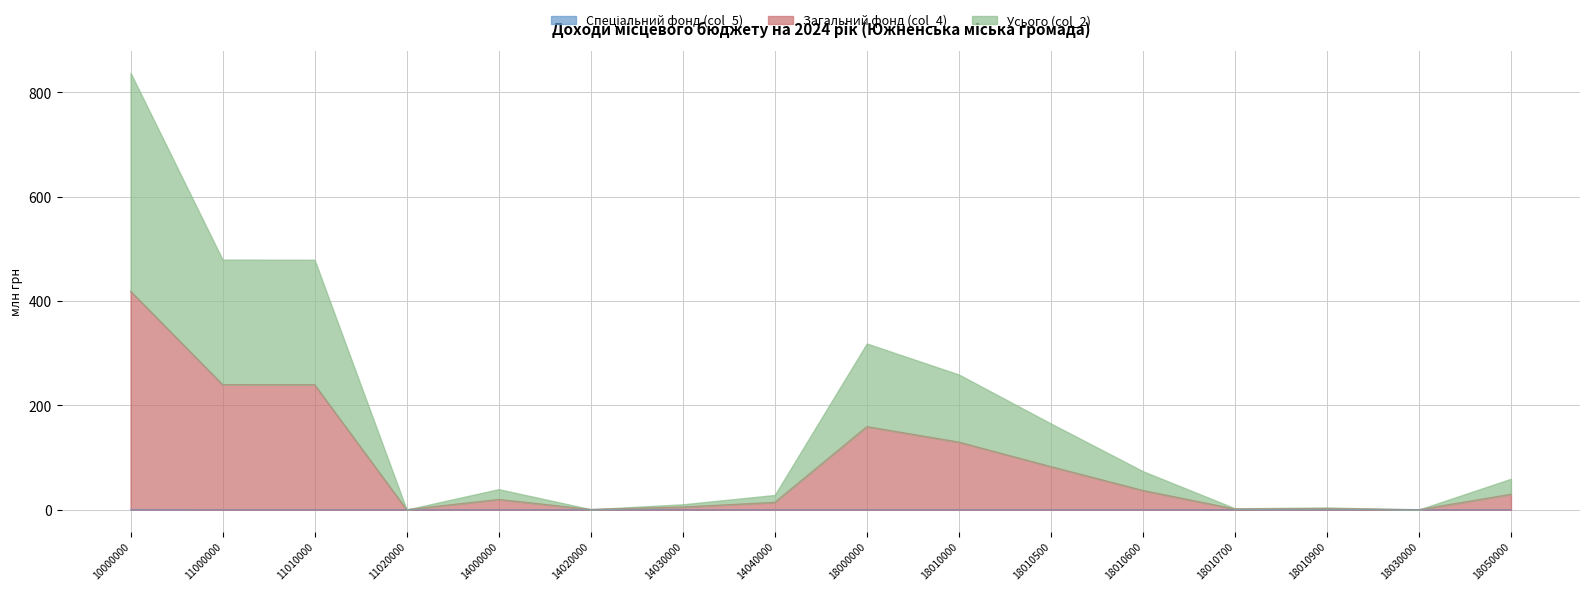

The value of Спеціальний фонд (col_5) at 14030000 is 0.0. True or false?

True